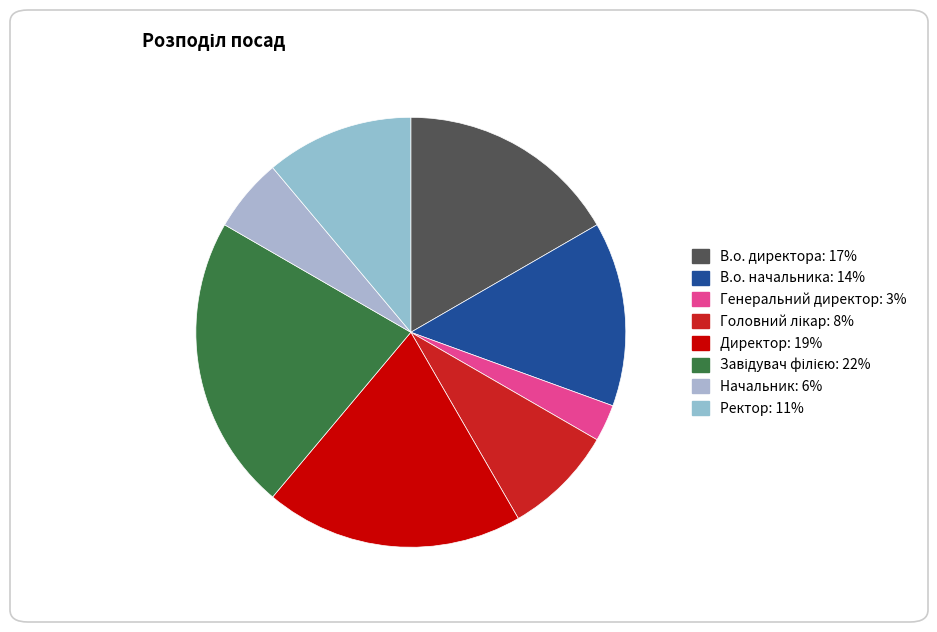

Rank the categories by value from highest to lowest.

Завідувач філією, Директор, В.о. директора, В.о. начальника, Ректор, Головний лікар, Начальник, Генеральний директор